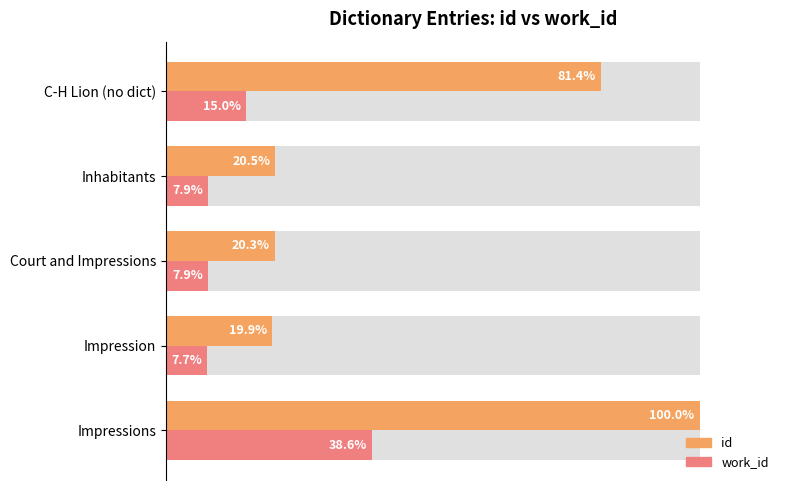

Which series has the widest spread of values?

id